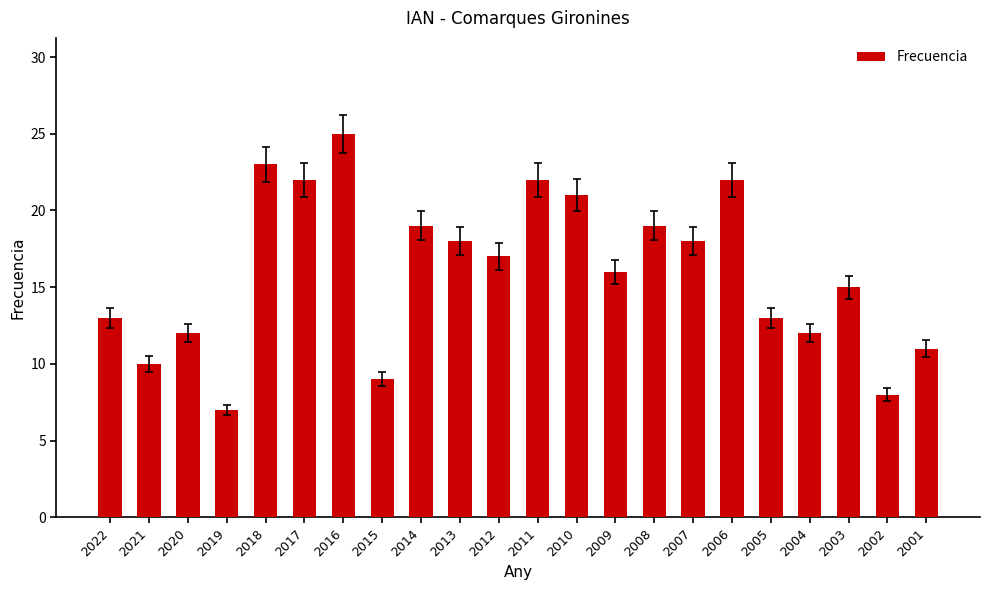

Where is the data nearest to the value 16?

2009